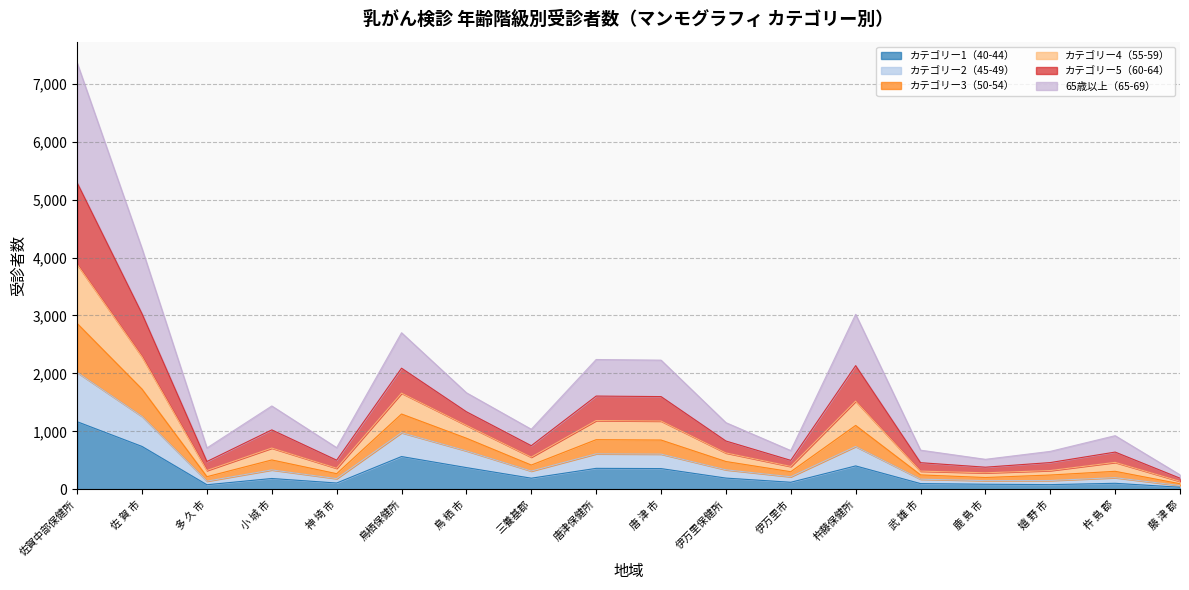

At which category is the sum across all series the highest?

佐賀中部保健所